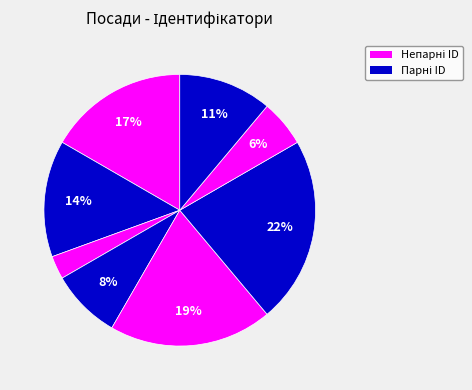

Count the number of slices in the pie.

8